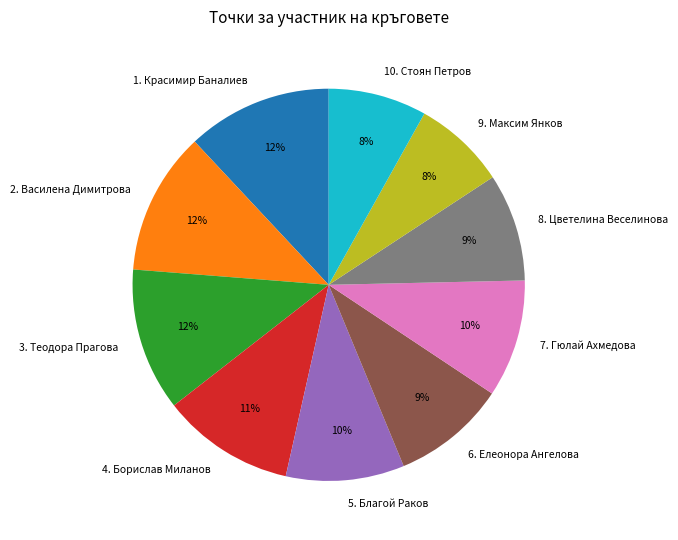

True or false: 6. Елеонора Ангелова accounts for 9% of the total.

True